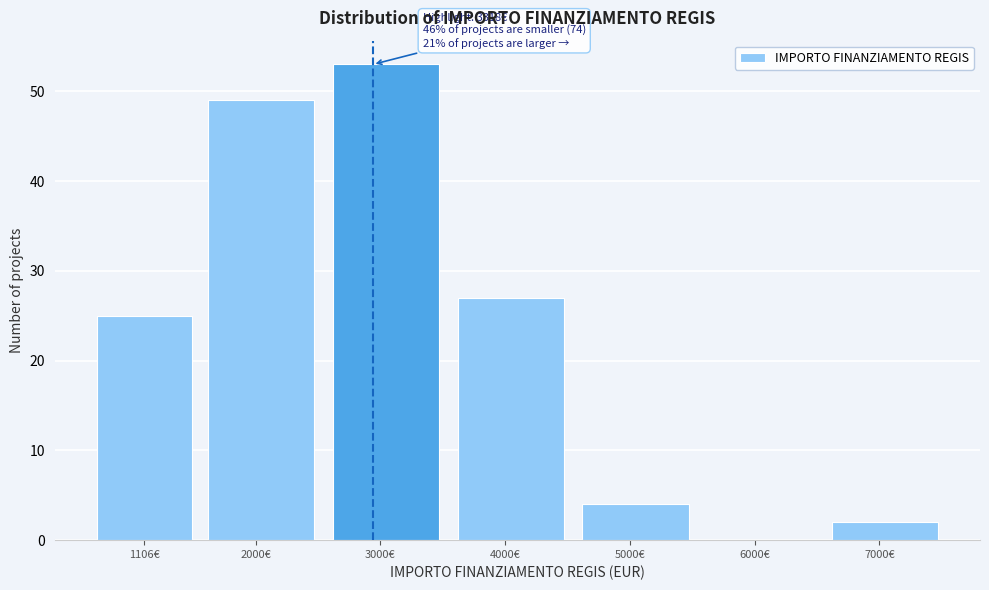

Reading right to left, list all the values displayed in this chart.

7000€=2	6000€=0	5000€=4	4000€=27	3000€=53	2000€=49	1106€=25